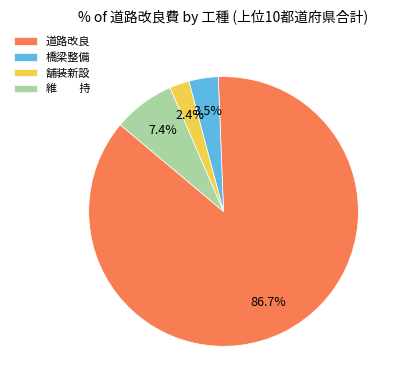

What percentage is NOT represented by 維 持?

92.6%